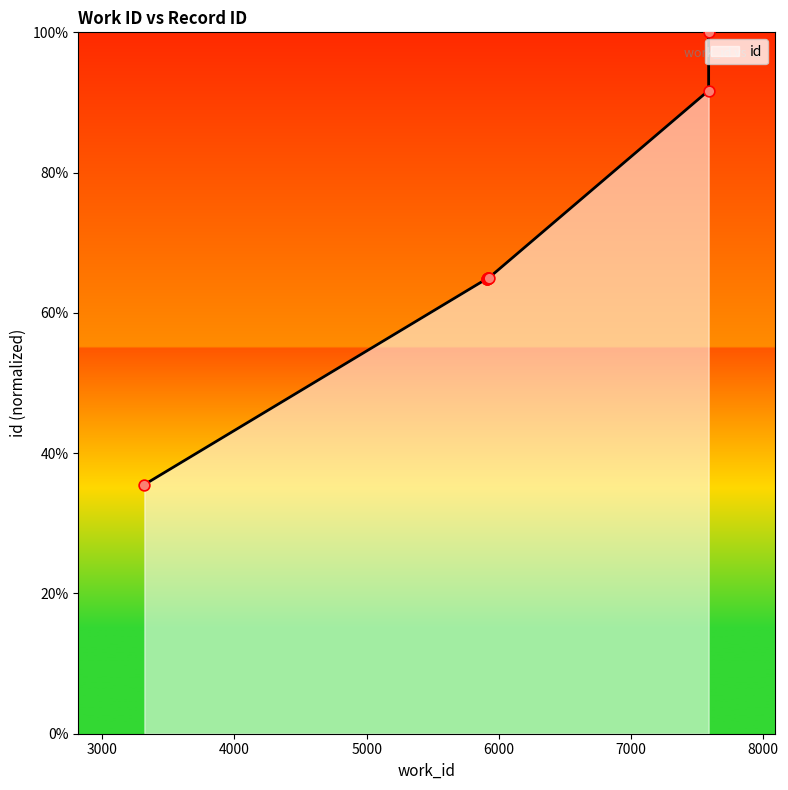

Between 5921 and 5919, which is larger?

5921